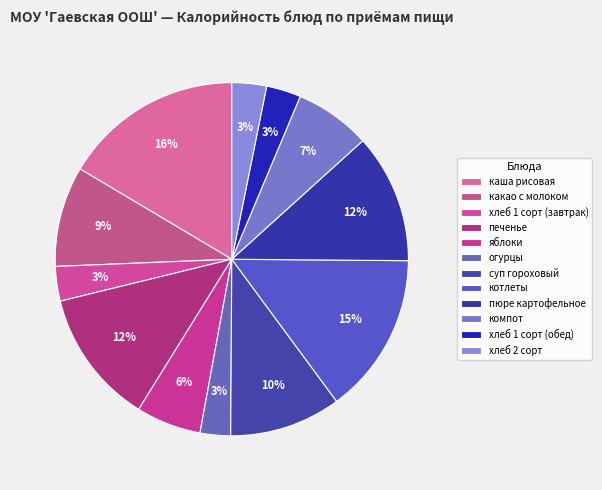

To the nearest percent, what is the average slice percentage?

8%